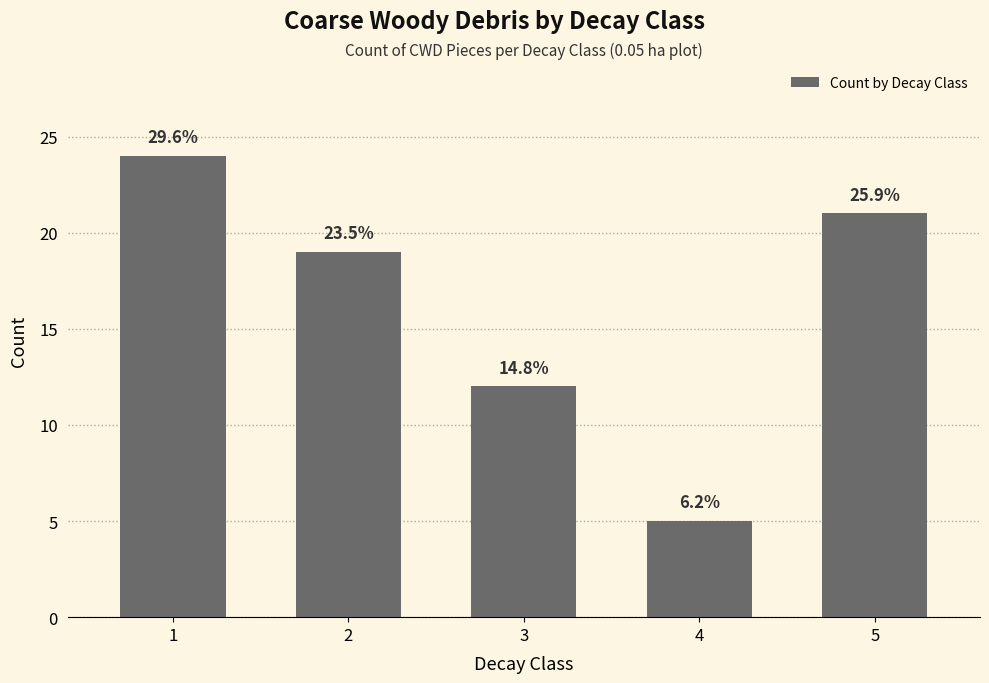

Rank the categories by value from highest to lowest.

1, 5, 2, 3, 4